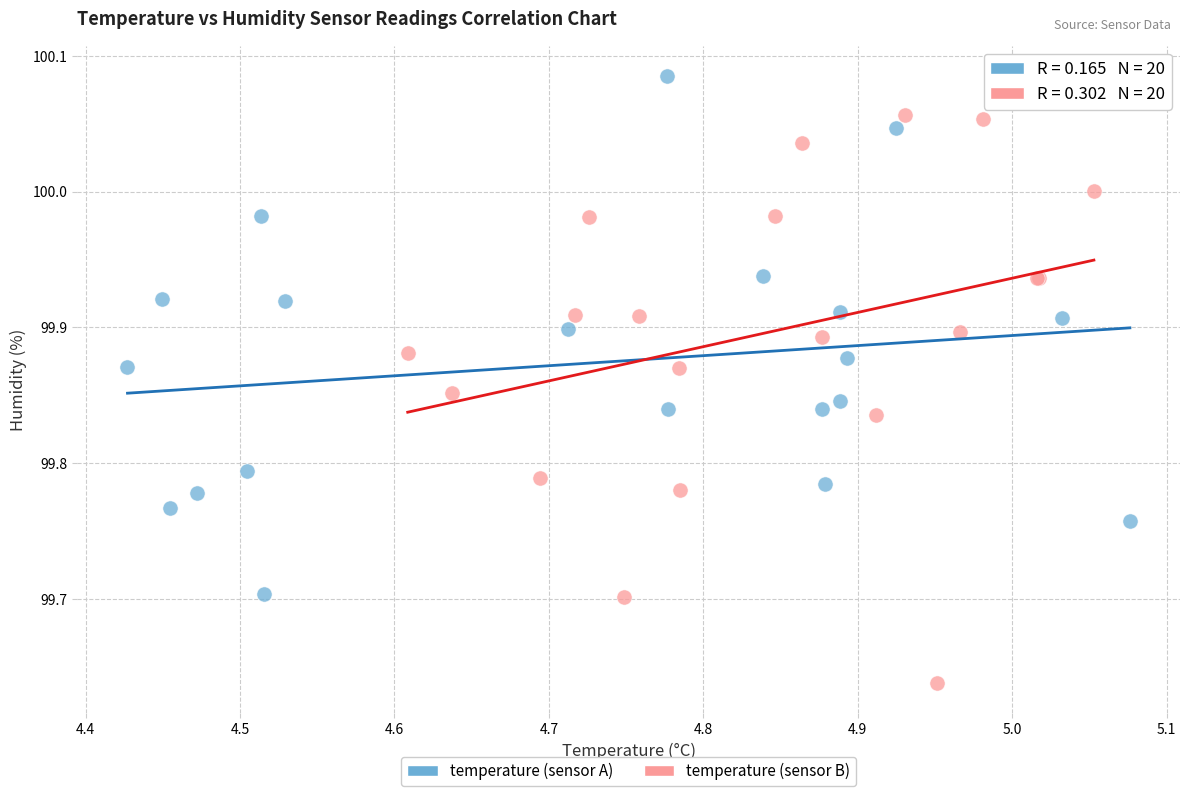

Which series has the largest Y range (max minus min)?

temperature (sensor B)